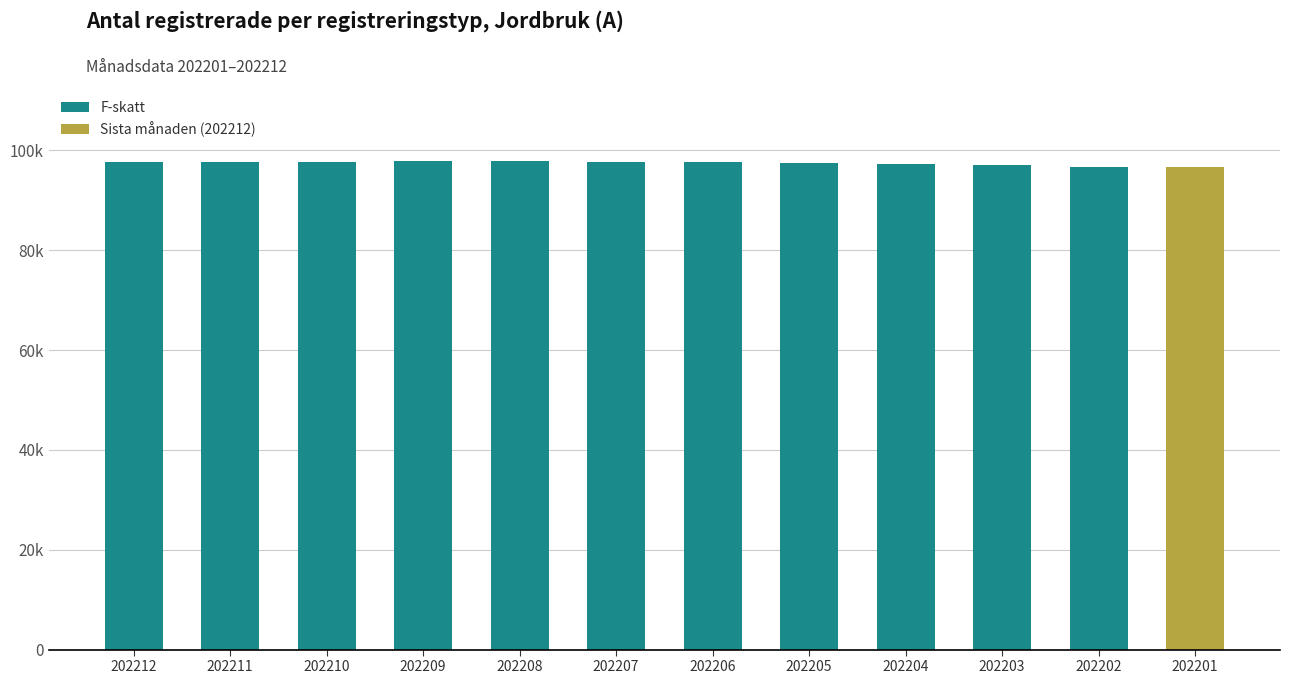

Read the value at 202202.

96749